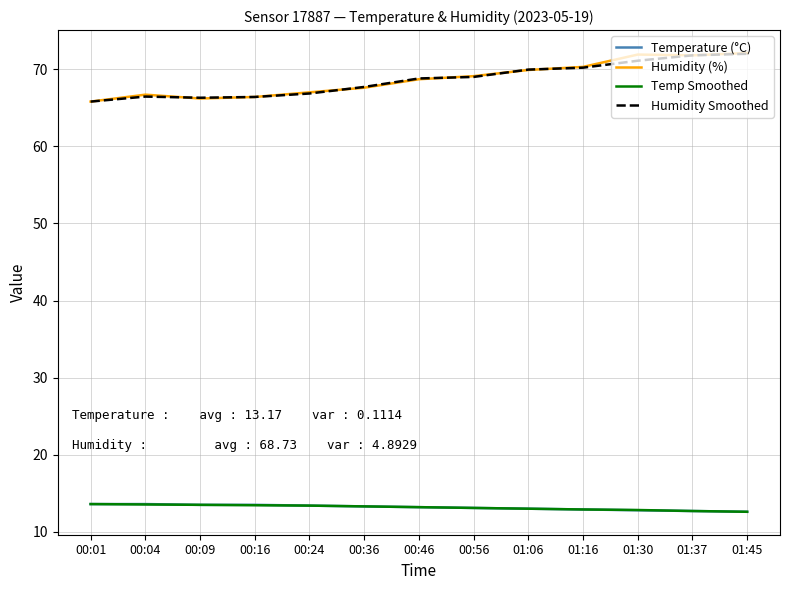

What is the difference between the highest and lowest values at 01:16?

57.4